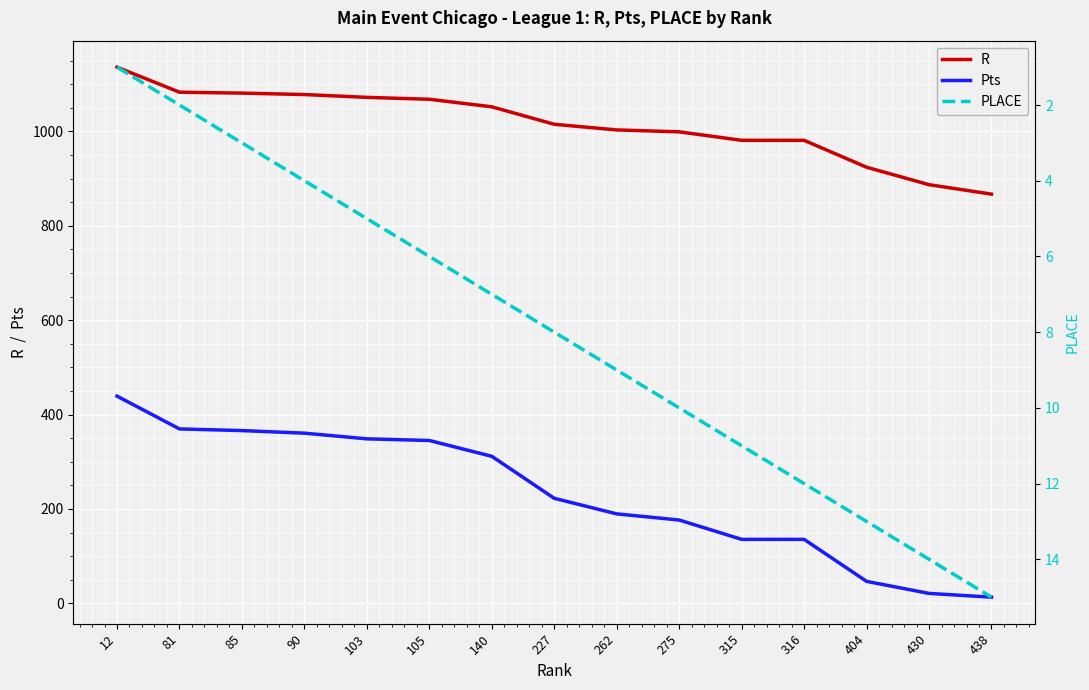

Which has a higher value, 438 or 85?

85